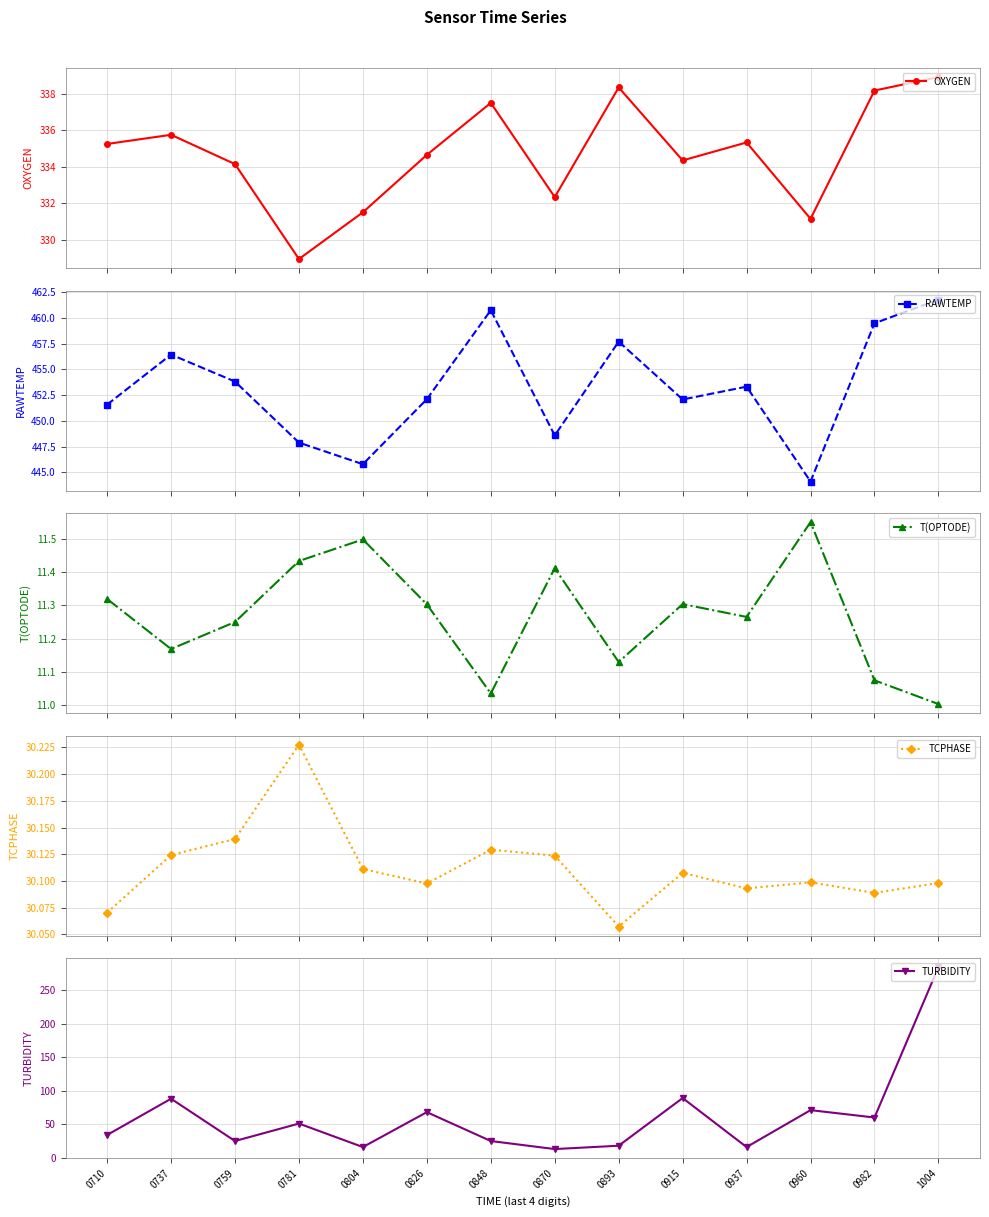

What is the value of the OXYGEN point at the 8th from the left?

332.3